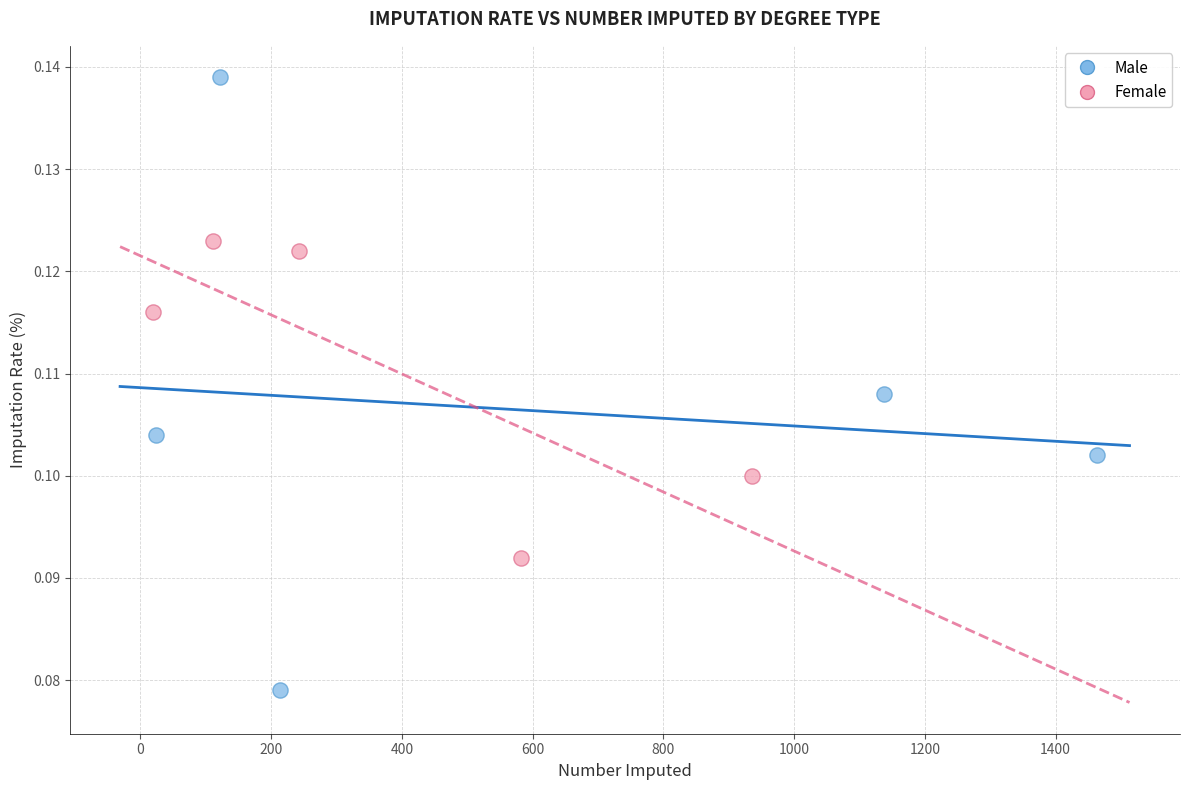

Which series reaches the minimum Y coordinate?

Male